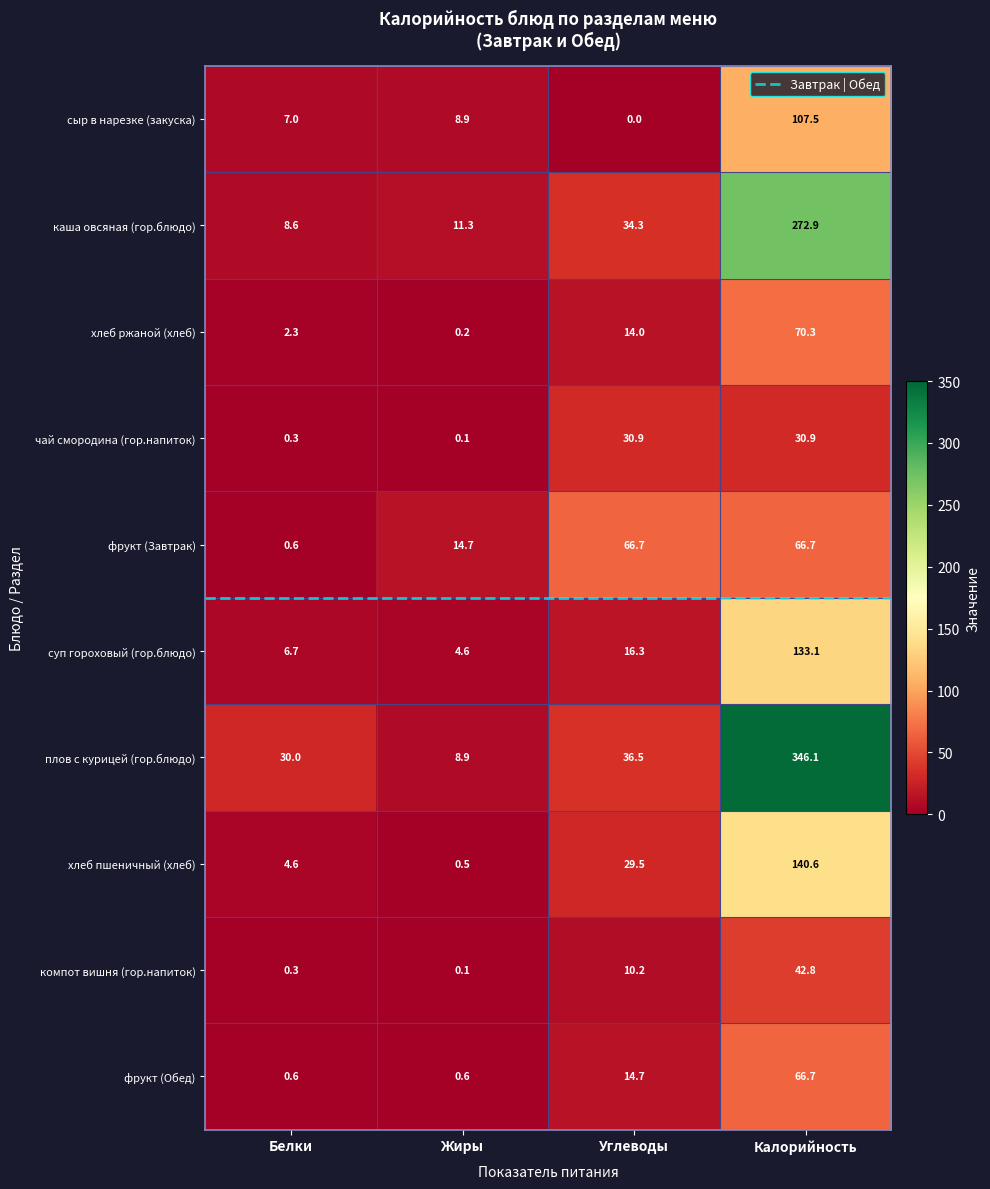

True or false: фрукт (Завтрак) has a value of 114.2 at Калорийность.

False